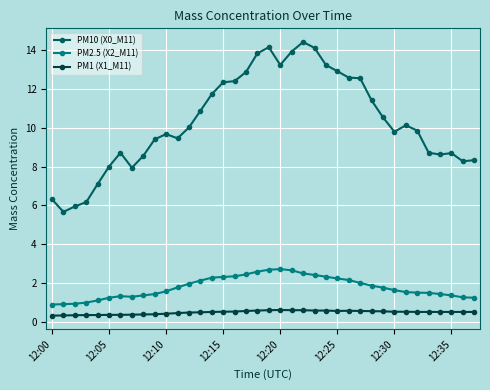

What is the sum of all PM2.5 (X2_M11) values?

68.3